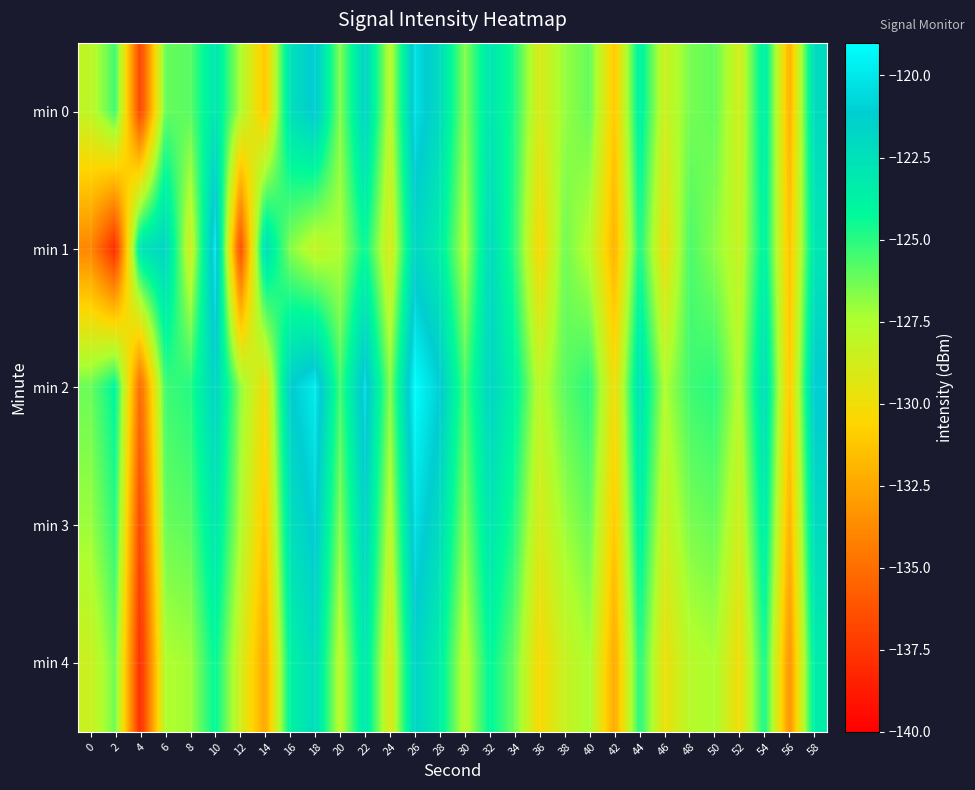

Reading left to right, extract all data points from this chart.

min 0: 0=-128.1	2=-125.4	4=-137.0	6=-126.1	8=-125.9	10=-122.9	12=-127.4	14=-131.3	16=-122.5	18=-120.9	20=-126.7	22=-121.6	24=-128.0	26=-120.3	28=-122.1	30=-126.7	32=-122.8	34=-124.9	36=-129.1	38=-127.0	40=-126.1	42=-131.2	44=-123.6	46=-128.6	48=-126.4	50=-126.1	52=-128.8	54=-123.3	56=-132.2	58=-122.1
min 1: 0=-133.9	2=-138.0	4=-122.7	6=-121.7	8=-128.7	10=-119.8	12=-136.7	14=-122.3	16=-126.7	18=-128.2	20=-127.5	22=-124.3	24=-129.1	26=-121.8	28=-123.4	30=-127.6	32=-122.1	34=-125.2	36=-130.5	38=-126.3	40=-127.8	42=-132.1	44=-124.7	46=-129.9	48=-125.6	50=-126.8	52=-128.4	54=-123.7	56=-131.5	58=-122.9
min 2: 0=-126.2	2=-124.1	4=-135.3	6=-125.4	8=-124.9	10=-121.7	12=-126.8	14=-130.1	16=-121.3	18=-119.8	20=-125.5	22=-120.4	24=-126.7	26=-119.1	28=-121.0	30=-125.6	32=-121.7	34=-123.8	36=-128.0	38=-125.9	40=-125.0	42=-130.1	44=-122.5	46=-127.5	48=-125.4	50=-125.0	52=-127.7	54=-122.2	56=-131.2	58=-121.0
min 3: 0=-127.1	2=-125.0	4=-137.0	6=-126.2	8=-125.9	10=-122.9	12=-127.4	14=-131.3	16=-122.5	18=-120.9	20=-126.7	22=-121.6	24=-128.0	26=-120.3	28=-122.2	30=-126.7	32=-122.8	34=-125.0	36=-129.1	38=-127.1	40=-126.1	42=-131.2	44=-123.6	46=-128.6	48=-126.5	50=-126.1	52=-128.8	54=-123.3	56=-132.2	58=-122.1
min 4: 0=-128.5	2=-126.3	4=-138.1	6=-127.5	8=-127.2	10=-124.2	12=-128.7	14=-132.6	16=-123.8	18=-122.2	20=-128.0	22=-122.9	24=-129.3	26=-121.6	28=-123.5	30=-128.0	32=-124.1	34=-126.3	36=-130.4	38=-128.4	40=-127.4	42=-132.5	44=-124.9	46=-129.9	48=-127.8	50=-127.4	52=-130.1	54=-124.6	56=-133.5	58=-123.4